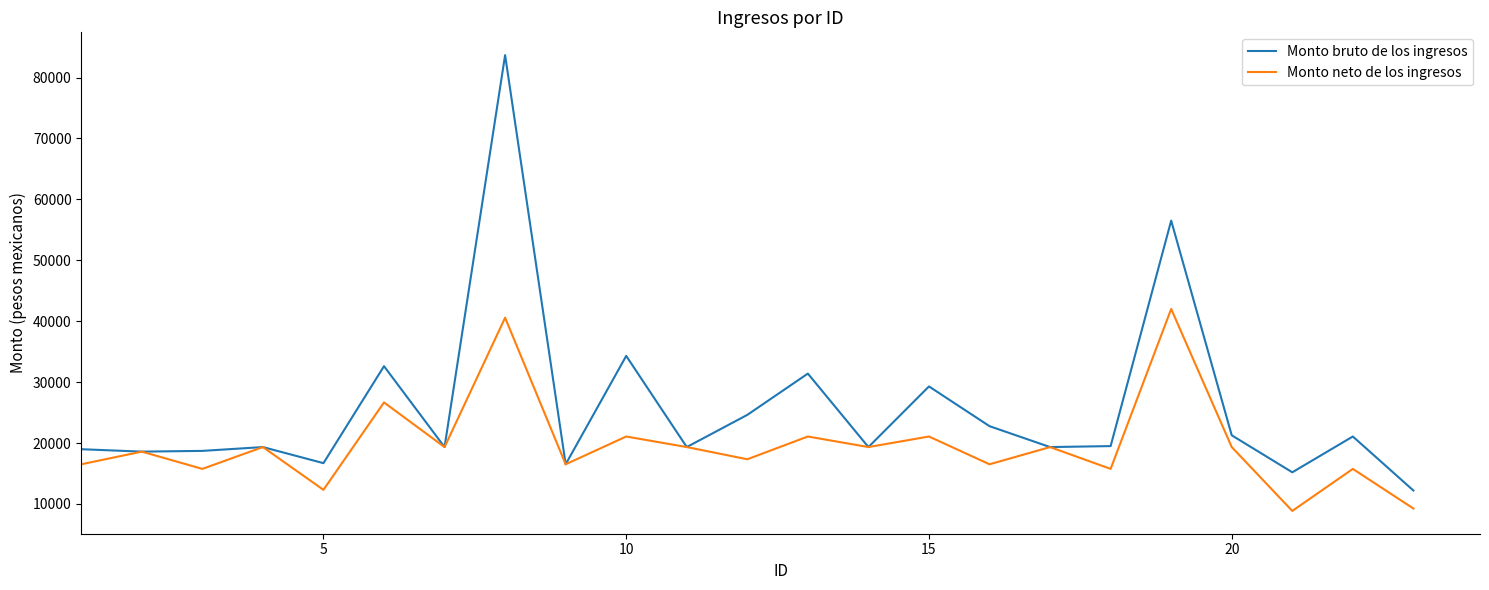

Does the chart have visible grid lines?

No